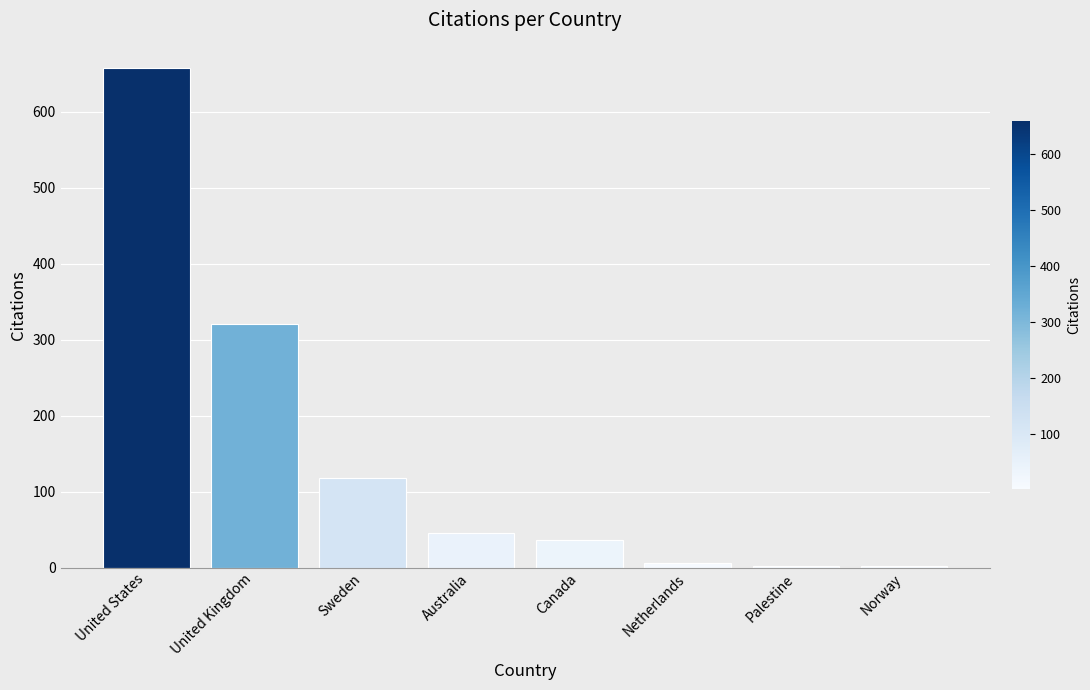

Reading right to left, list all the values displayed in this chart.

Norway=2	Palestine=2	Netherlands=6	Canada=37	Australia=46	Sweden=118	United Kingdom=320	United States=658